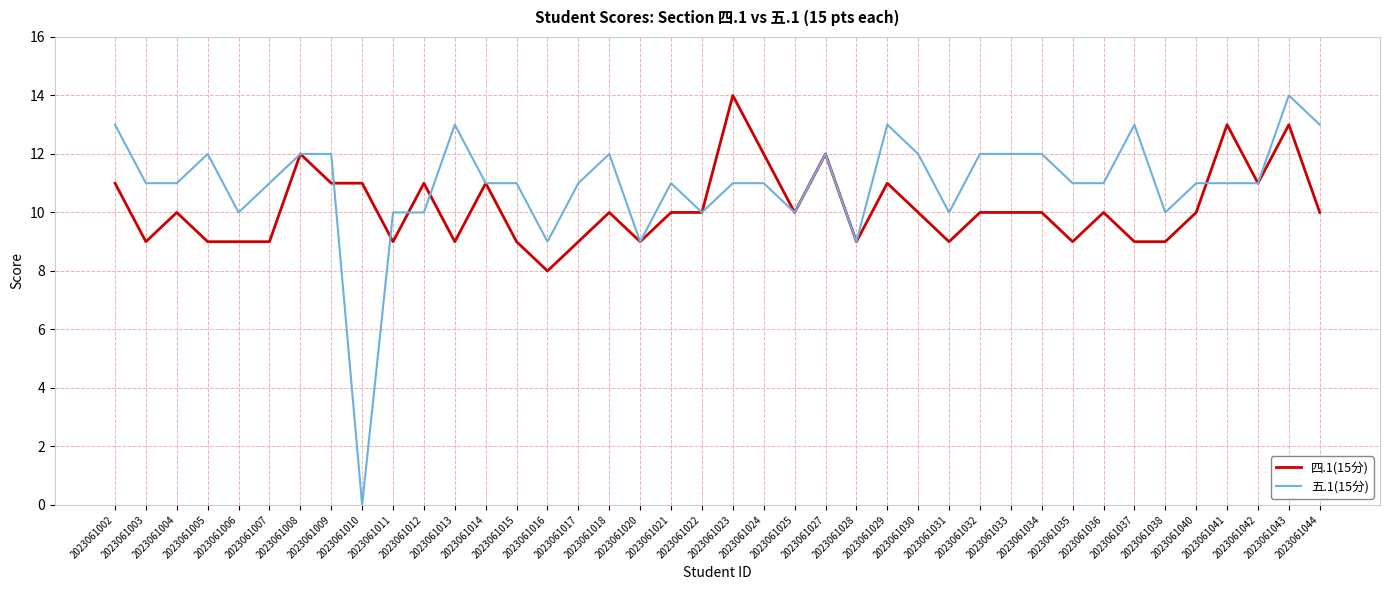

What is the highest value of the 五.1(15分) series?

14